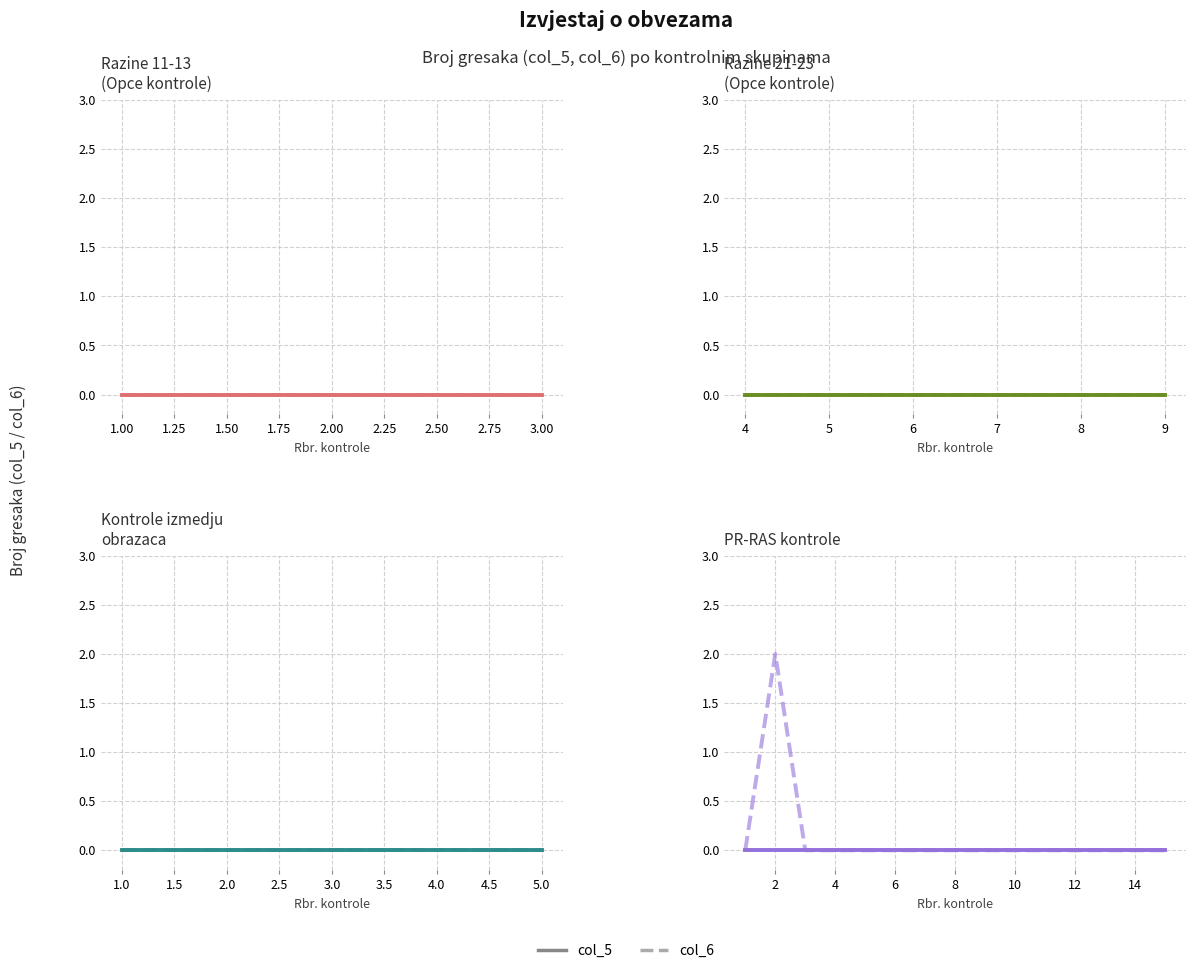

True or false: col_5 and col_6 intersect in this chart.

False